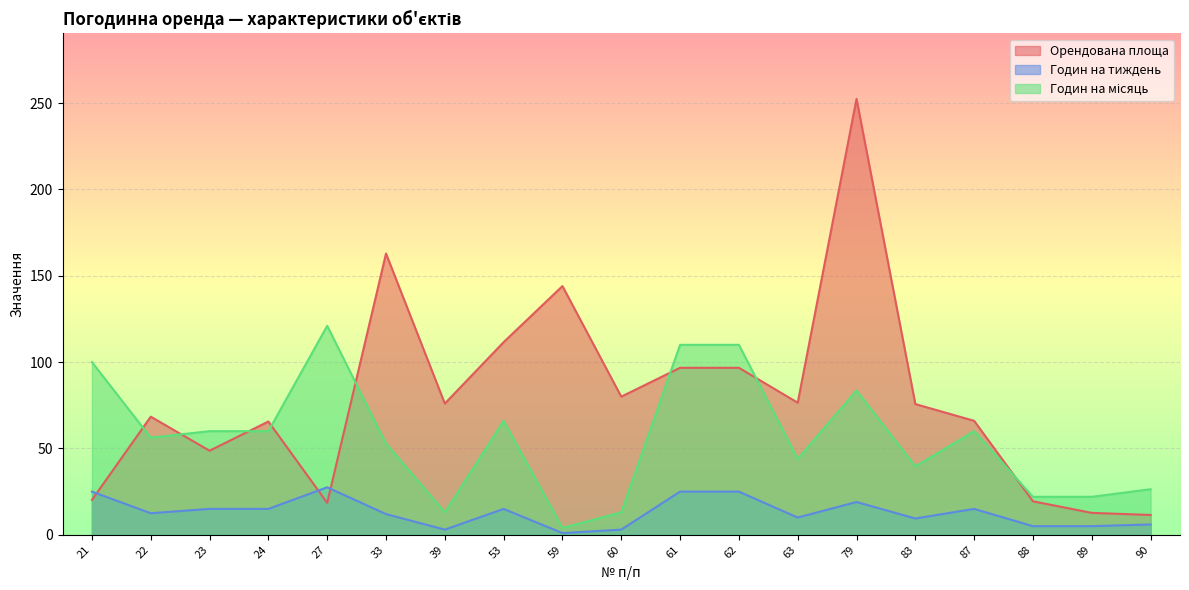

What is the value of the Годин на місяць point at the 17th from the left?

22.0